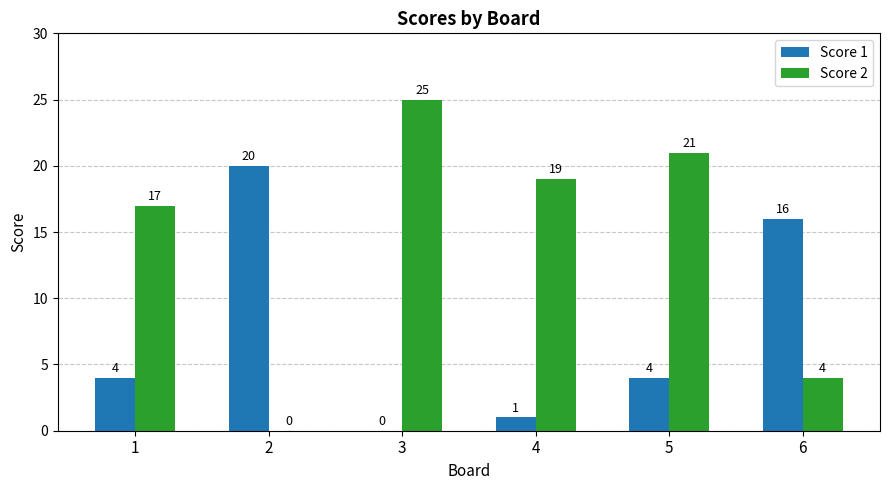

The value of Score 1 at 1 is 1. True or false?

False